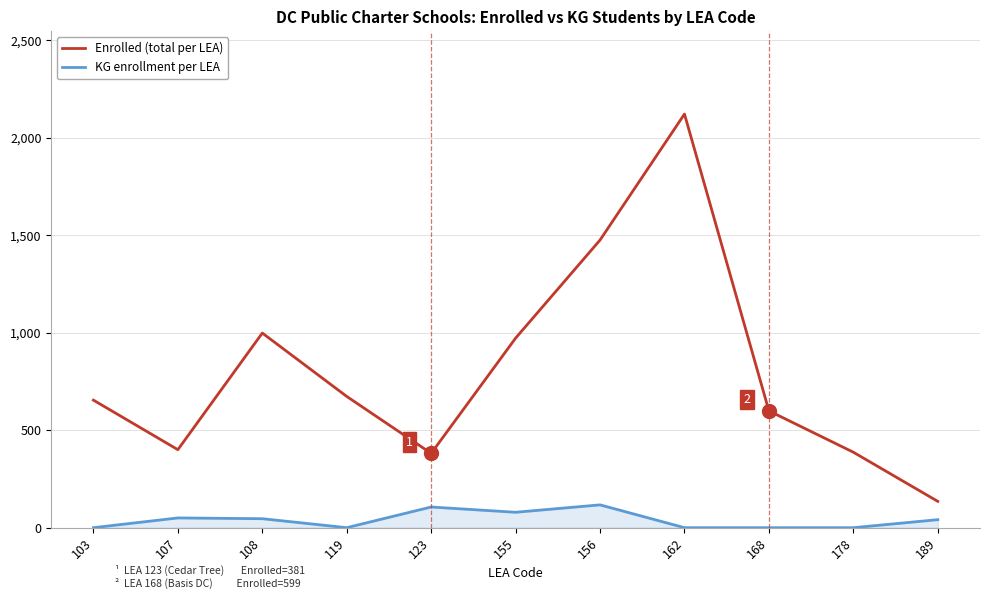

What is the total value across all series at 162?

2121